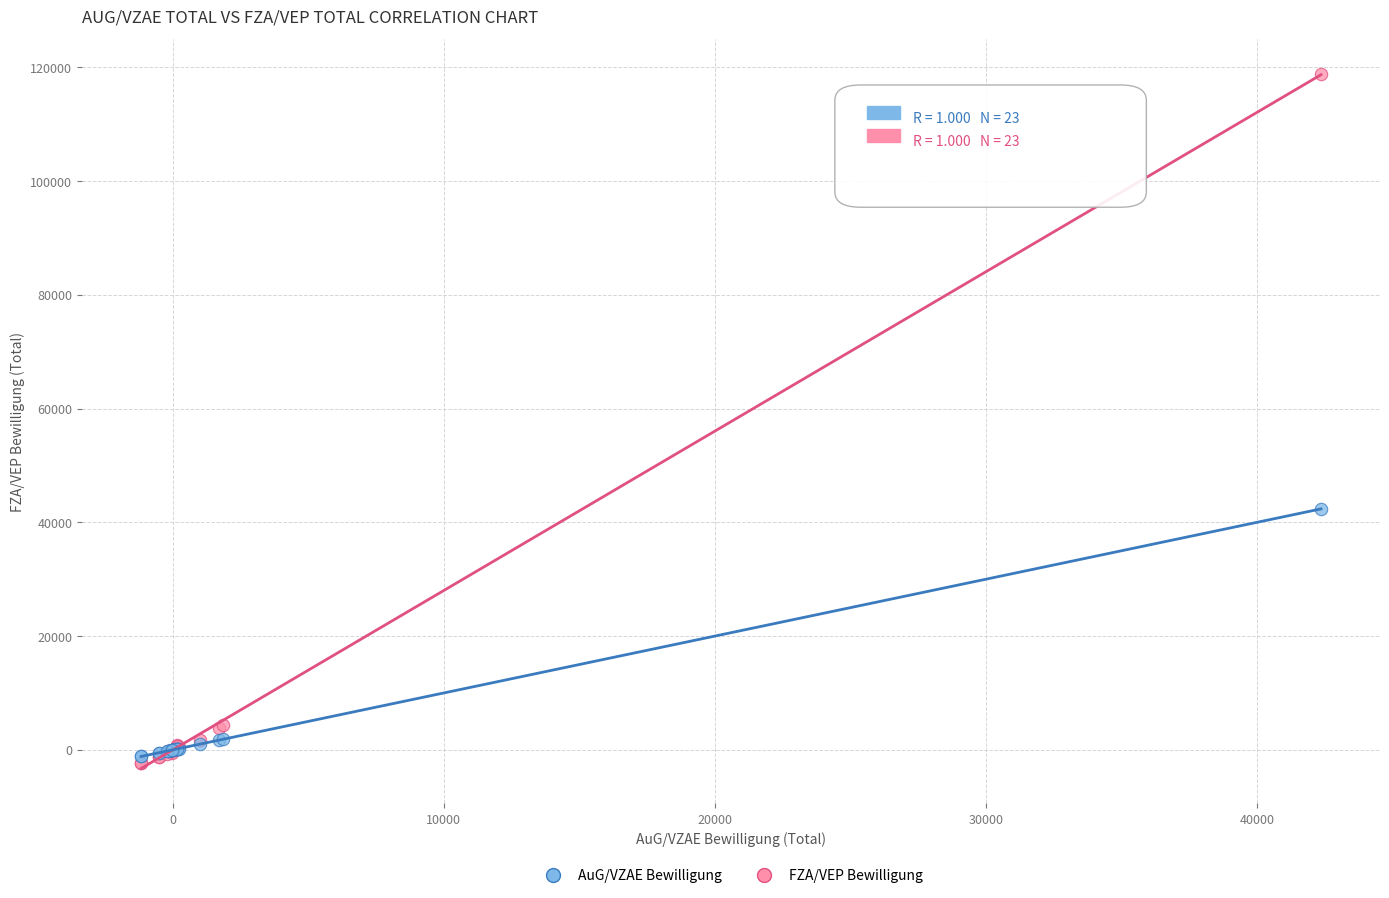

In the FZA/VEP Bewilligung series, what Y value is closest to 58228?

4343